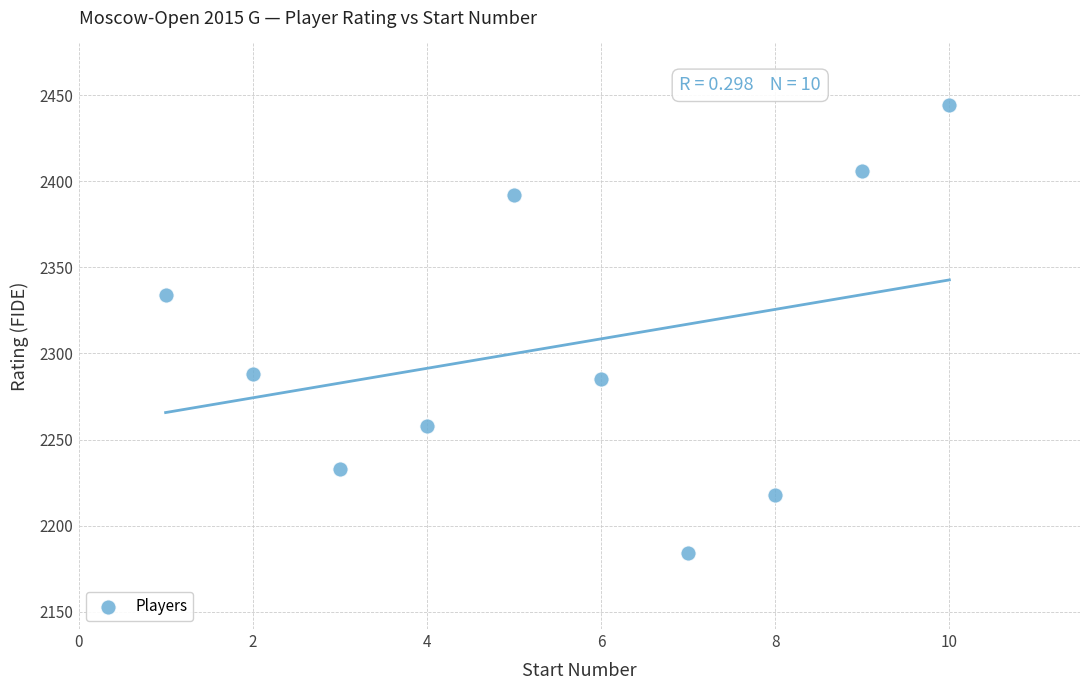

What Y value in the scatter plot is closest to 2314?

2334